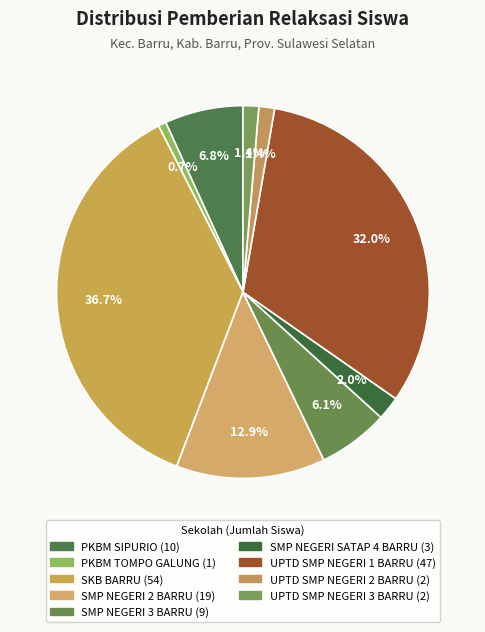

Is there any slice that represents more than half of the pie?

No